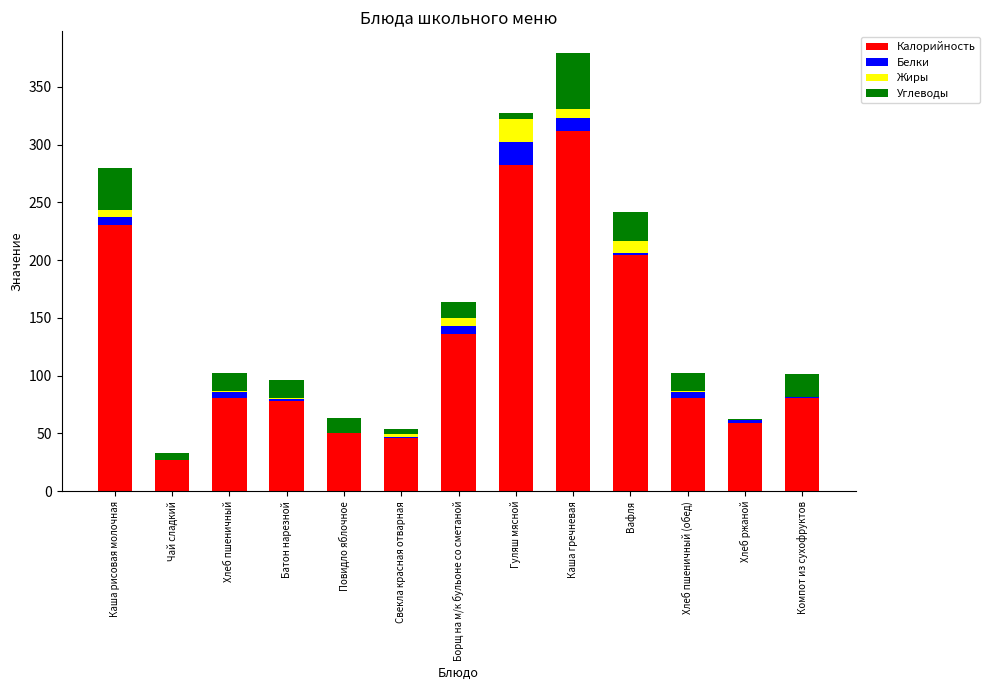

The value of Калорийность at Свекла красная отварная is 18.9. True or false?

False